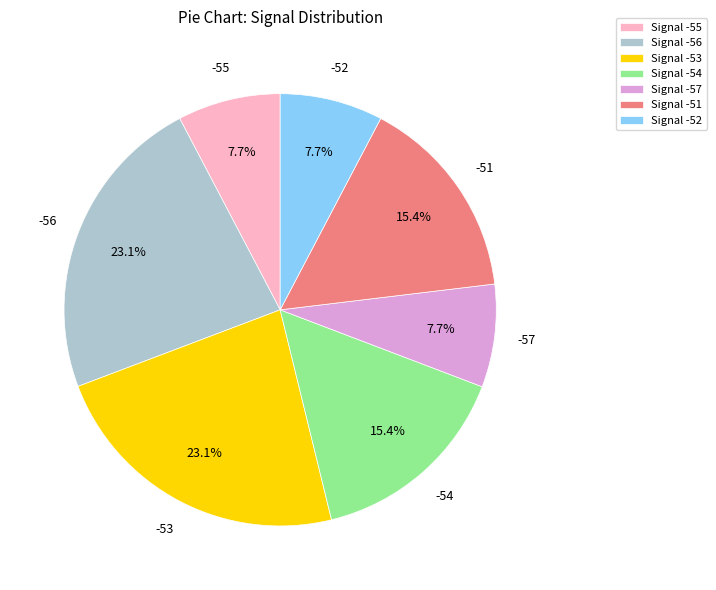

Is Signal -52 the majority of the pie?

No